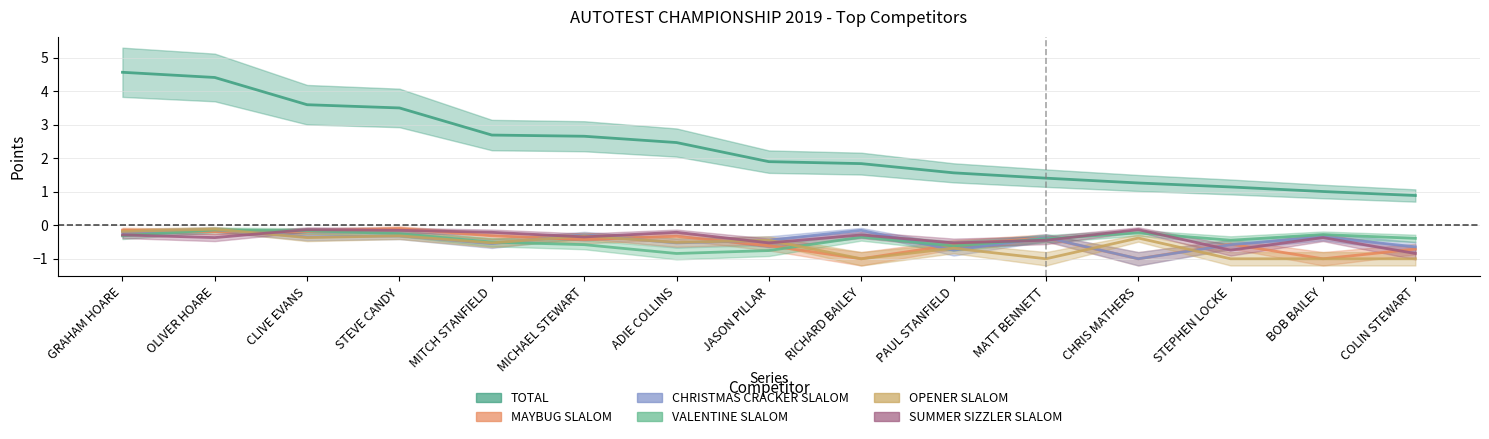

What is the sum of all MAYBUG SLALOM values?

-7.5